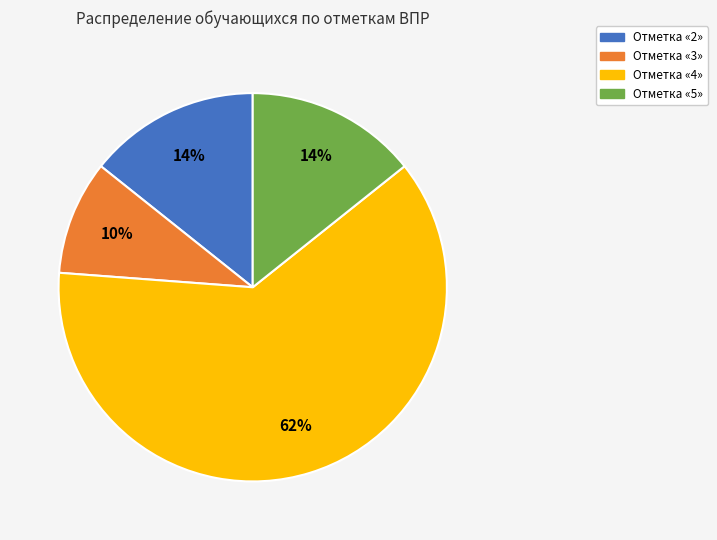

Does any single category account for the majority?

Yes